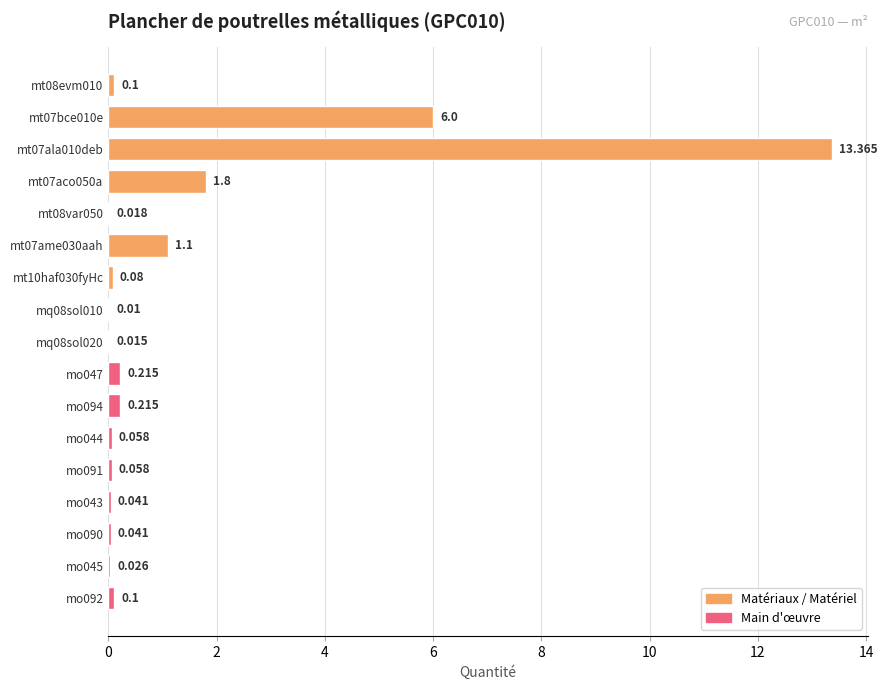

What is the maximum value shown in the chart?

13.4